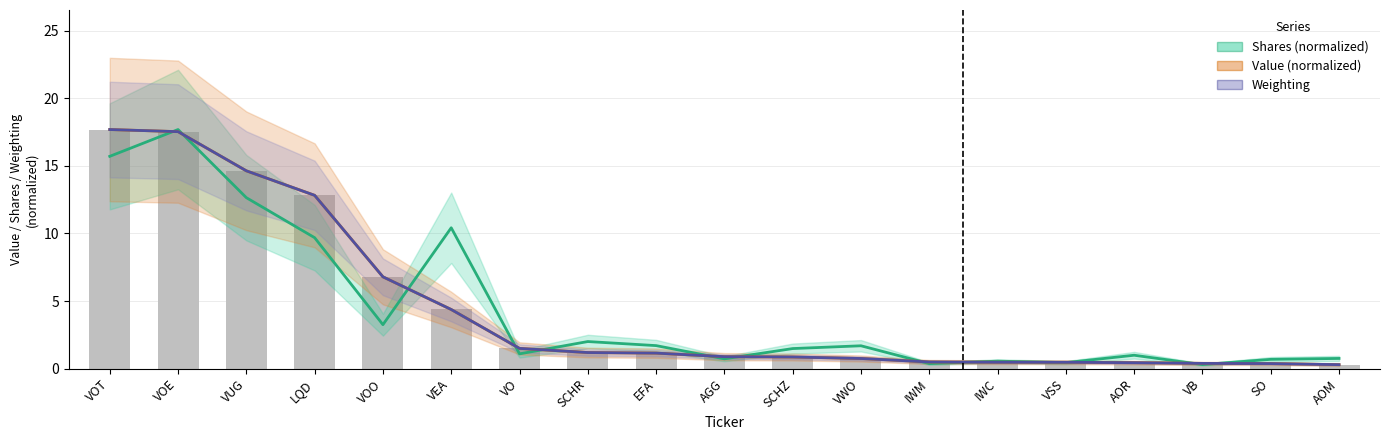

Which has a higher value, VOE or AOM?

VOE